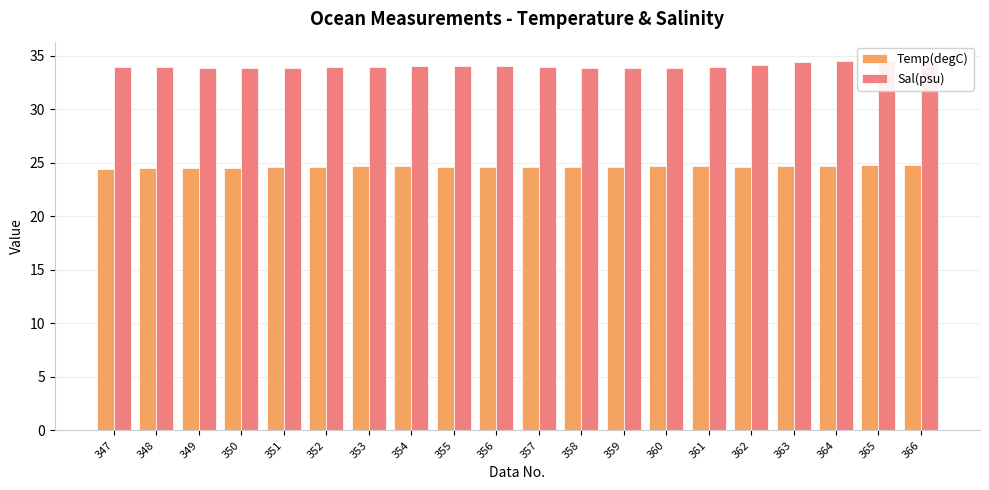

What is the approximate value of Sal(psu) at 354?

34.1